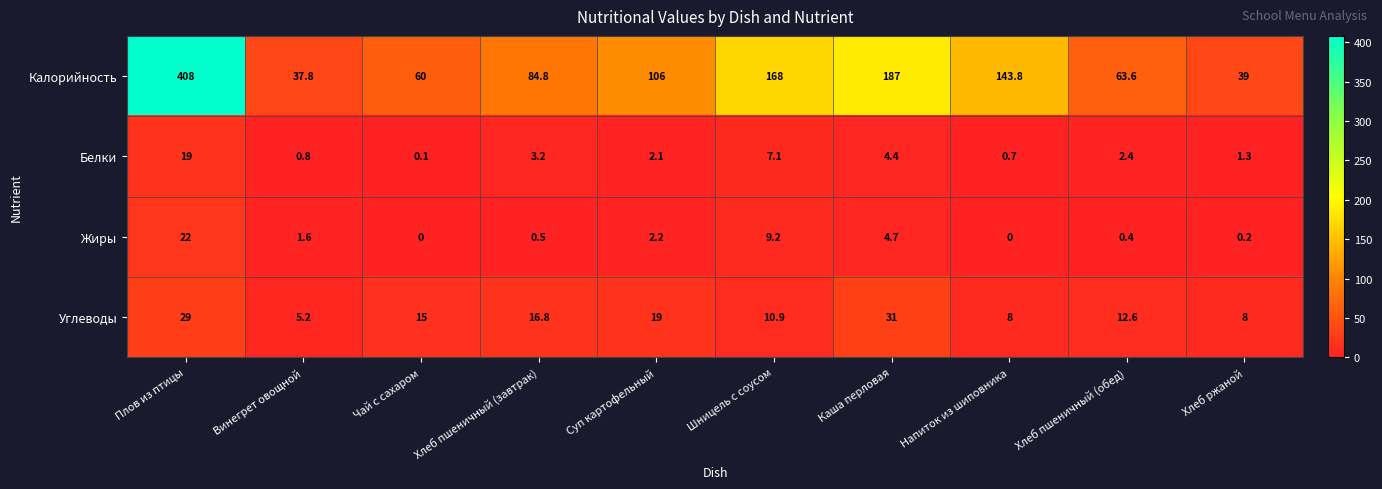

Which label corresponds to the largest value in the chart?

Плов из птицы